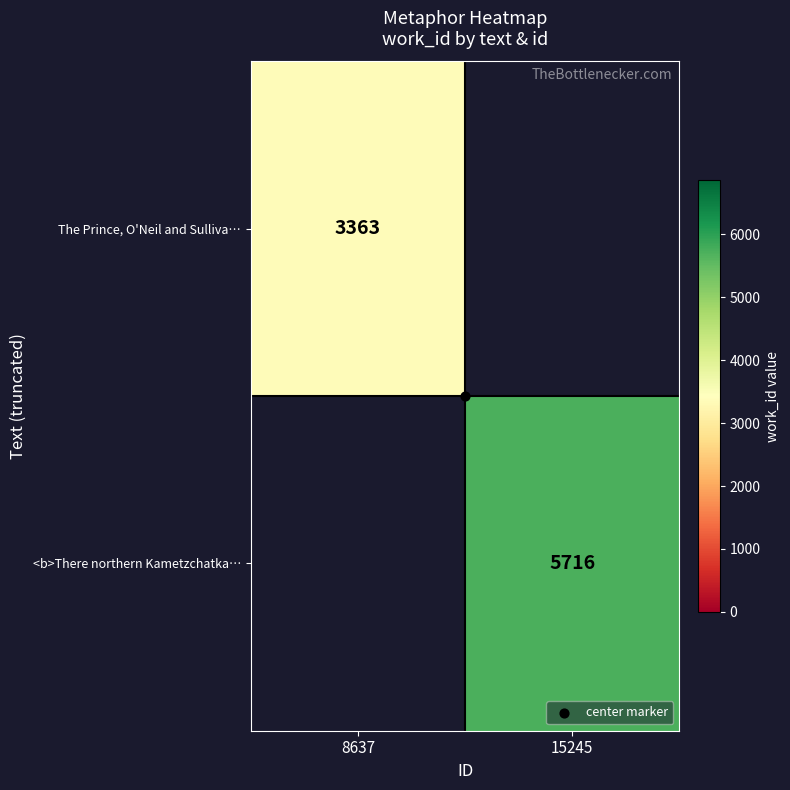

Rank the categories by The Prince, O'Neil and Sulliva… value from lowest to highest.

8637, 15245